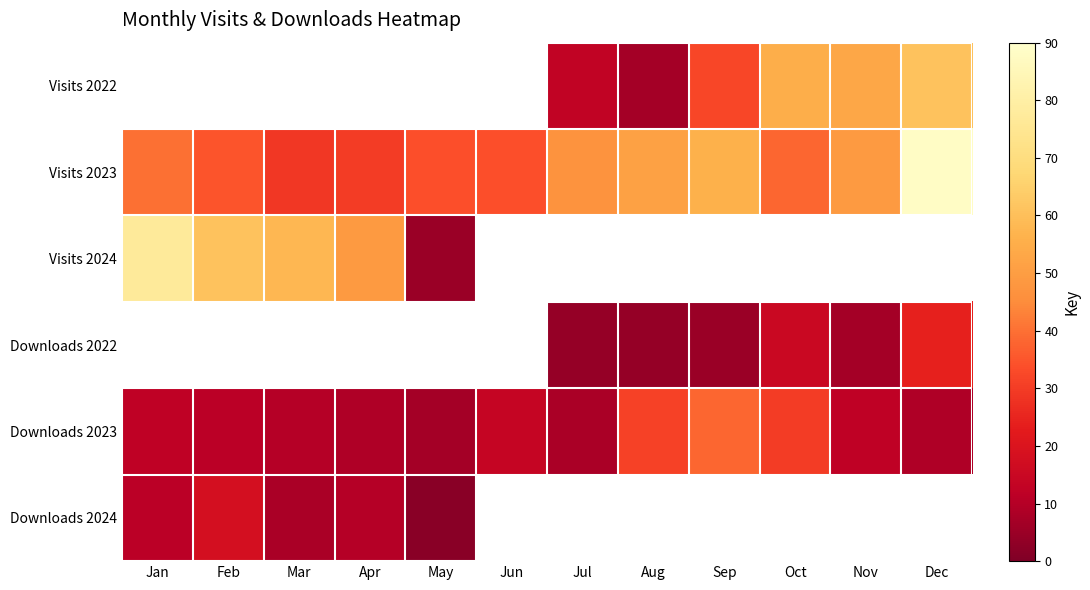

Count the number of categories in the chart.

12